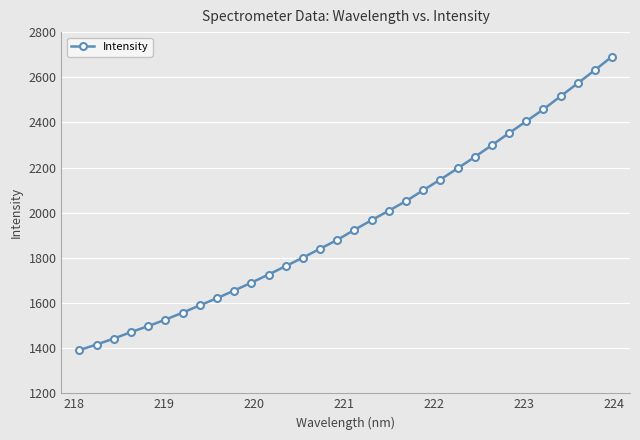

What is the value of the 14th point from the left?

1801.1